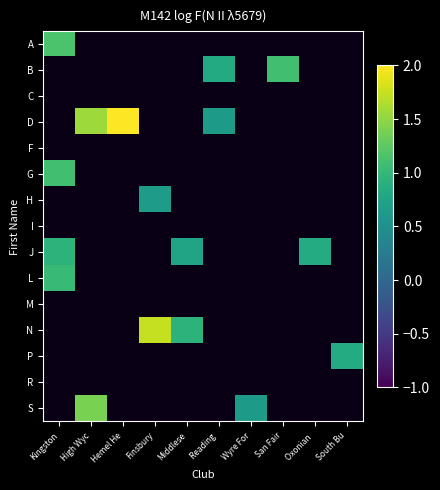

What is the minimum value shown in the chart?

0.6